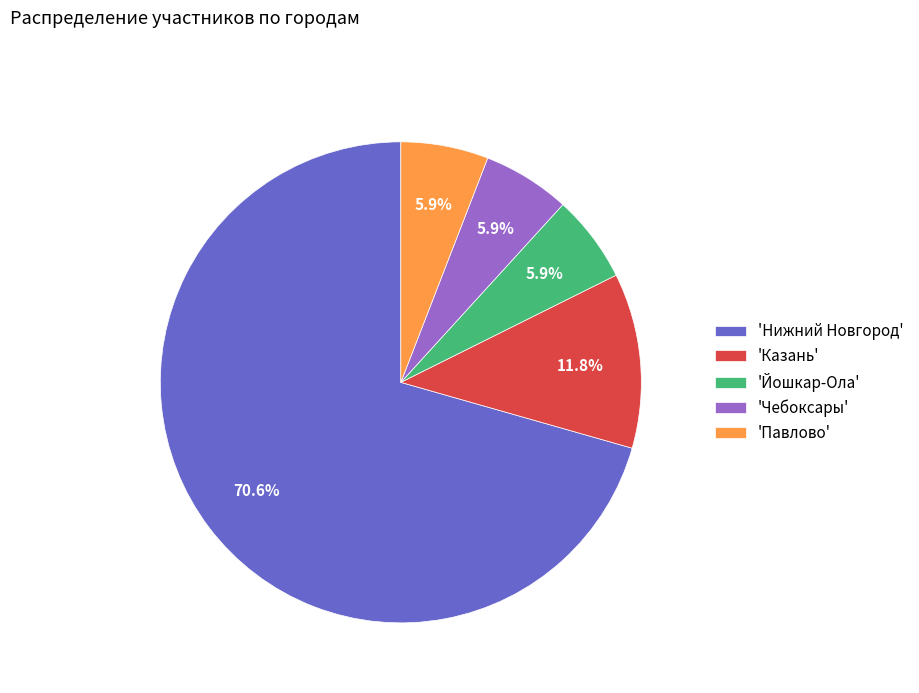

Does any single category account for the majority?

Yes